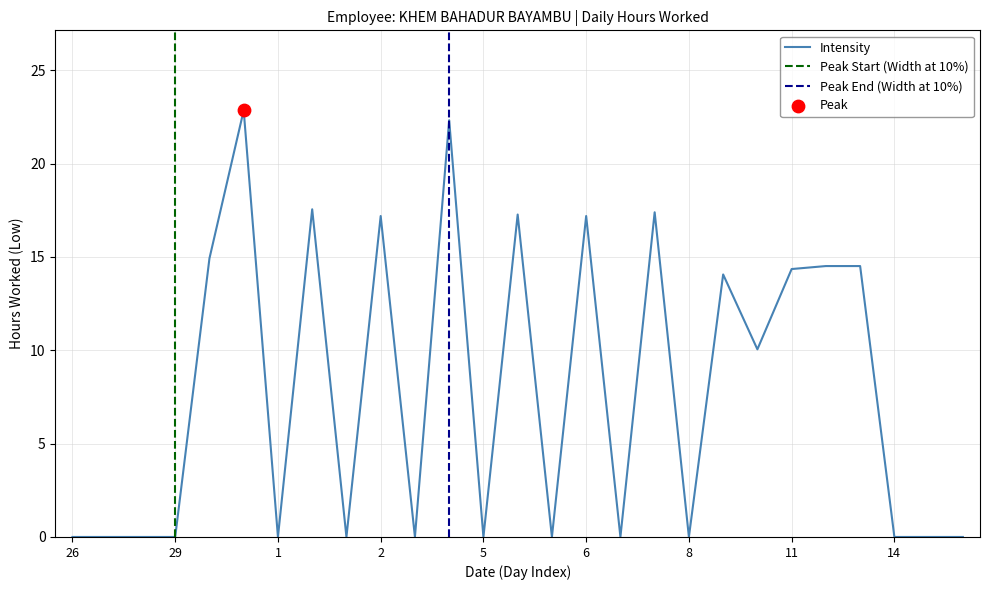

Is it true that Intensity equals 17.2 at 2?

True